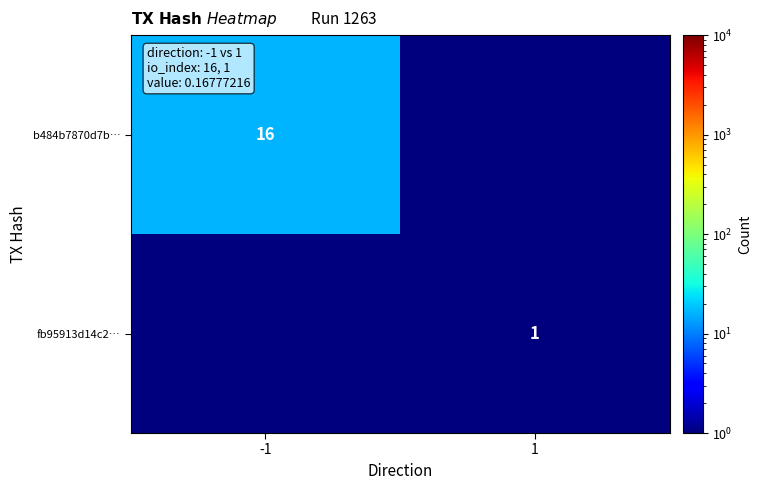

Is the value of b484b7870d7b… at -1 greater than the value of fb95913d14c2… at 1?

Yes